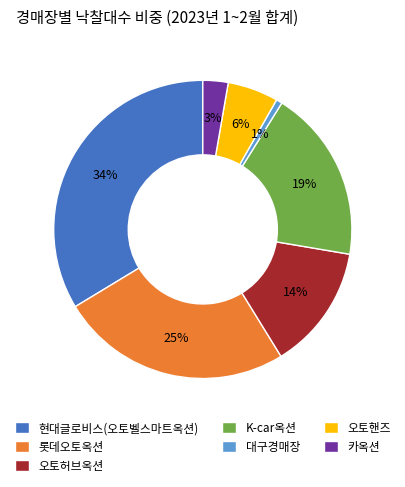

To the nearest percent, what is the difference between the K-car옥션 and 카옥션 slice percentages?

16%